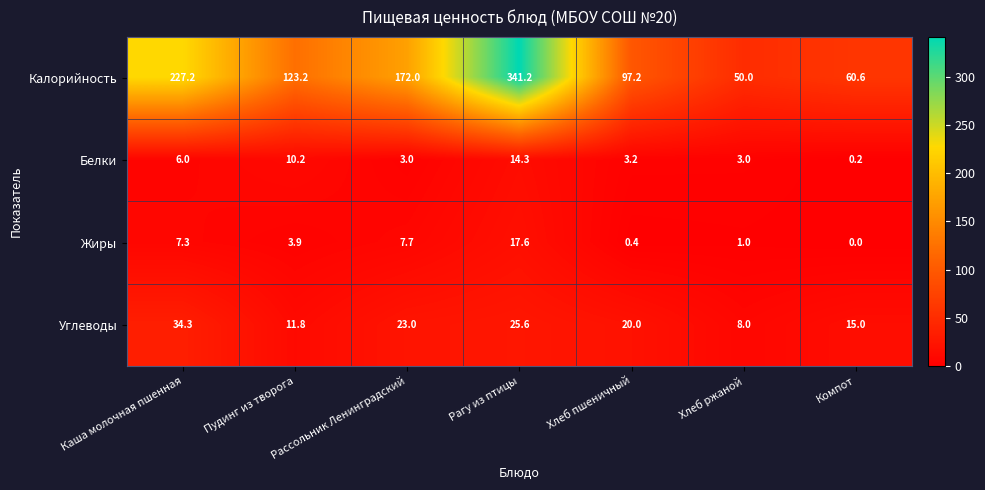

How many series are shown in this chart?

4